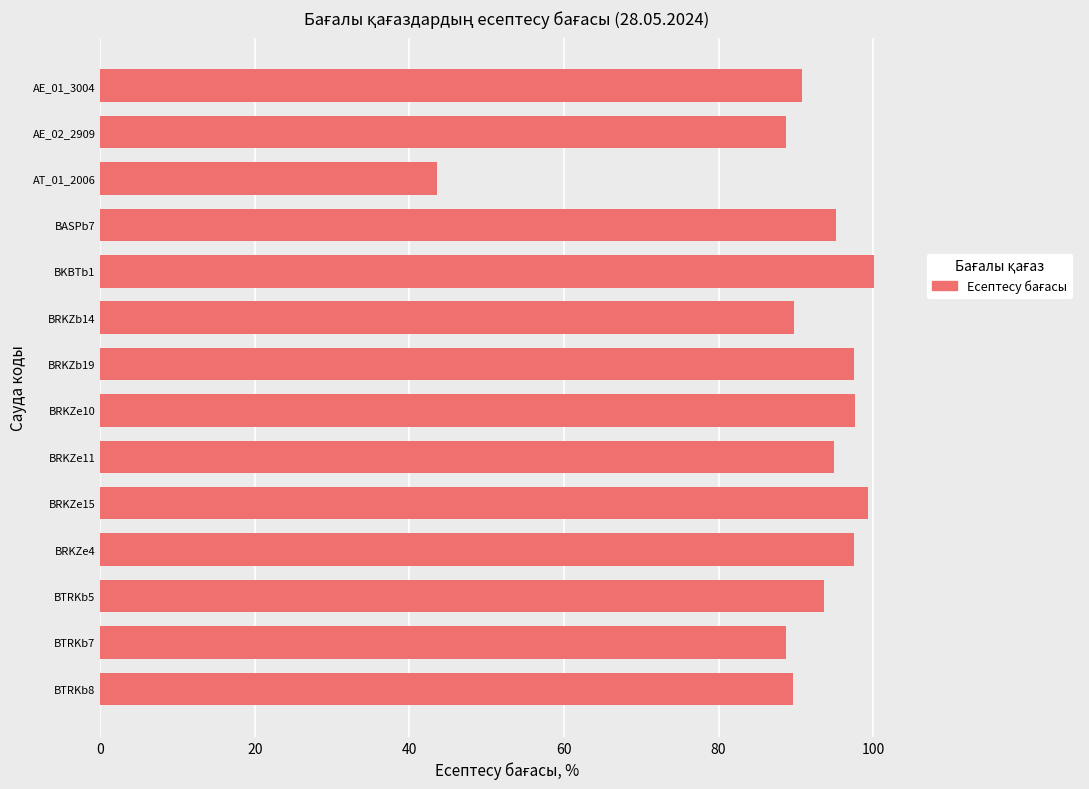

What value does the data have at BRKZe15?

99.4